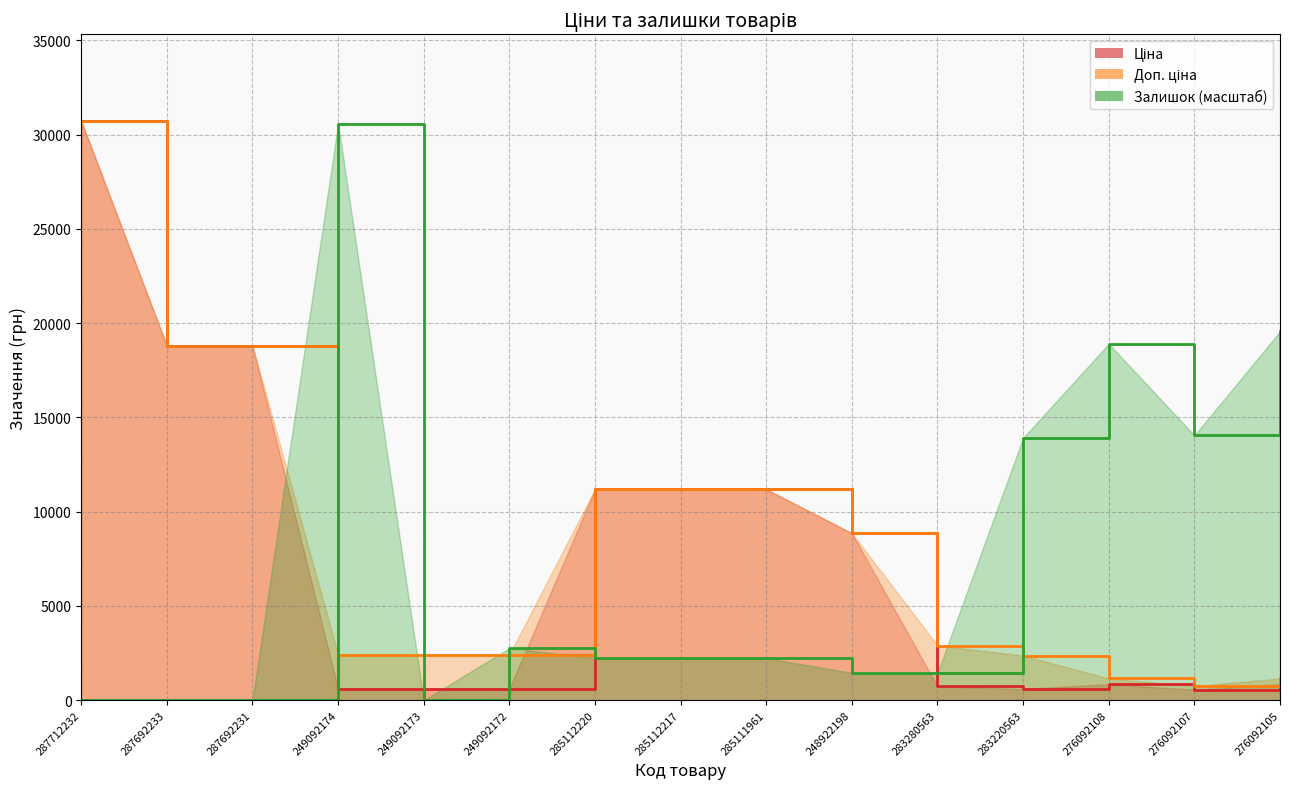

Rank the categories by Ціна value from highest to lowest.

287712232, 287692233, 287692231, 285112220, 285112217, 285111961, 248922198, 276092108, 276092105, 283280563, 249092174, 249092173, 249092172, 283220563, 276092107